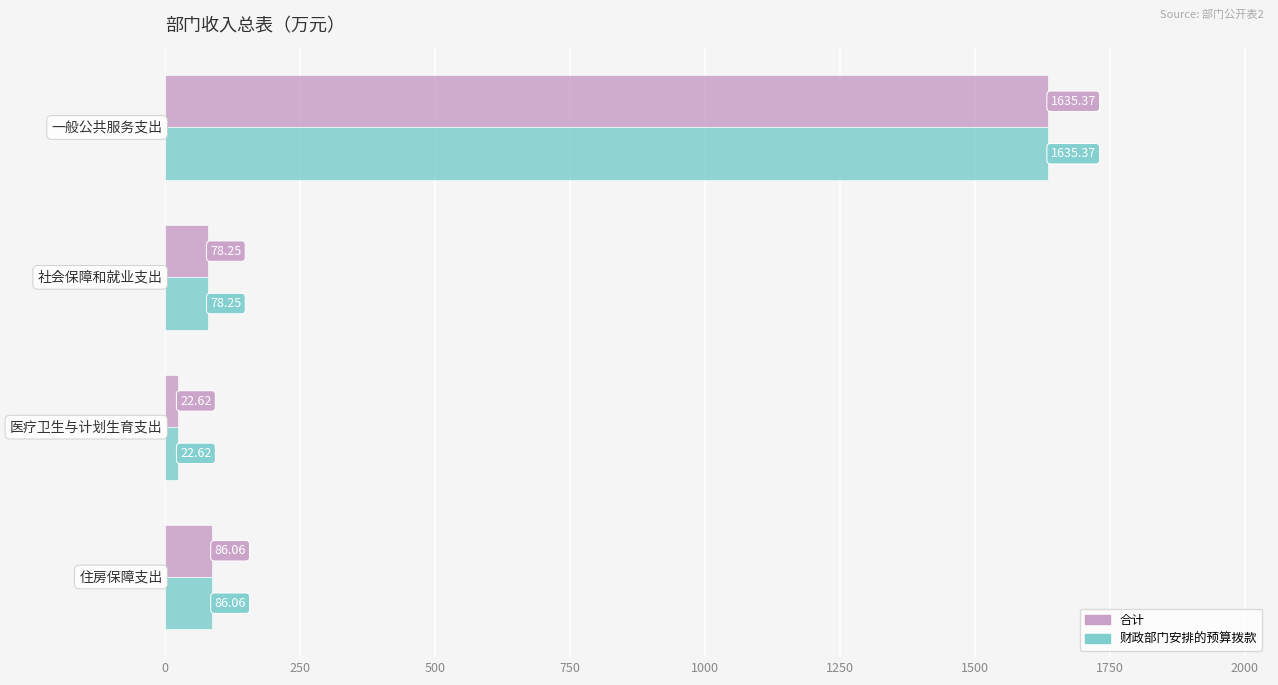

What is the difference between the second highest and minimum values in the 财政部门安排的预算拨款 series?

63.4